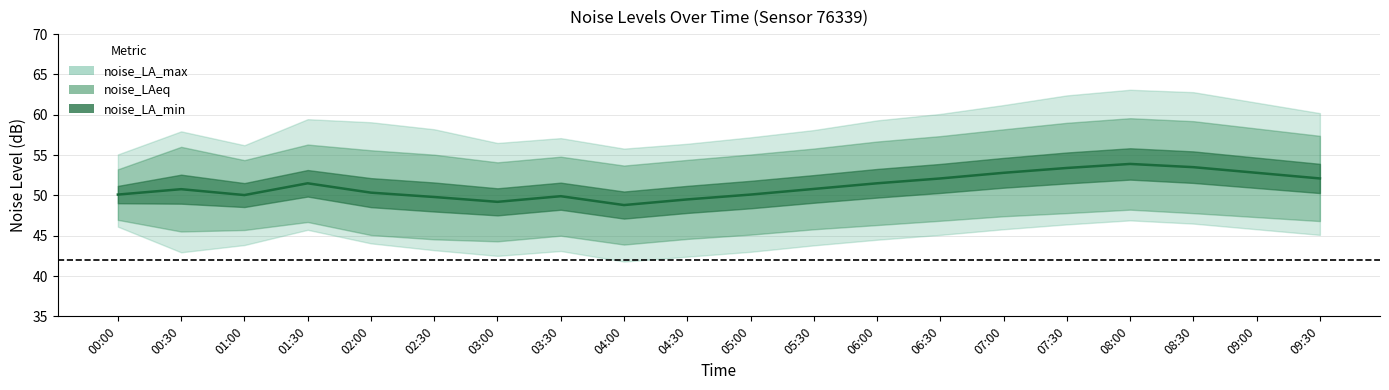

Reading left to right, list all the values displayed in this chart.

noise_LA_max: 00:00=55.1	00:30=57.9	01:00=56.2	01:30=59.5	02:00=59.1	02:30=58.2	03:00=56.5	03:30=57.1	04:00=55.8	04:30=56.4	05:00=57.2	05:30=58.1	06:00=59.3	06:30=60.1	07:00=61.2	07:30=62.4	08:00=63.1	08:30=62.8	09:00=61.5	09:30=60.2
noise_LAeq: 00:00=50.1	00:30=50.8	01:00=50.0	01:30=51.5	02:00=50.3	02:30=49.8	03:00=49.2	03:30=49.9	04:00=48.8	04:30=49.5	05:00=50.1	05:30=50.8	06:00=51.5	06:30=52.1	07:00=52.8	07:30=53.4	08:00=53.9	08:30=53.5	09:00=52.8	09:30=52.1
noise_LA_min: 00:00=46.1	00:30=42.9	01:00=43.8	01:30=45.7	02:00=44.0	02:30=43.2	03:00=42.5	03:30=43.1	04:00=41.8	04:30=42.4	05:00=43.0	05:30=43.8	06:00=44.5	06:30=45.1	07:00=45.8	07:30=46.4	08:00=46.9	08:30=46.5	09:00=45.8	09:30=45.1